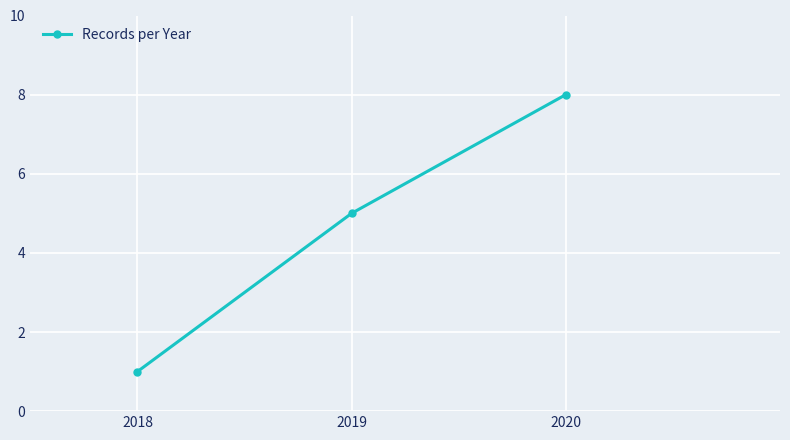

Rank the categories by value from lowest to highest.

2018, 2019, 2020